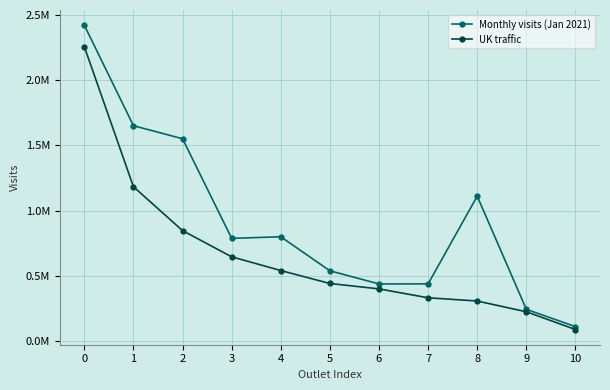

What are all the series names shown in the legend?

Monthly visits (Jan 2021), UK traffic